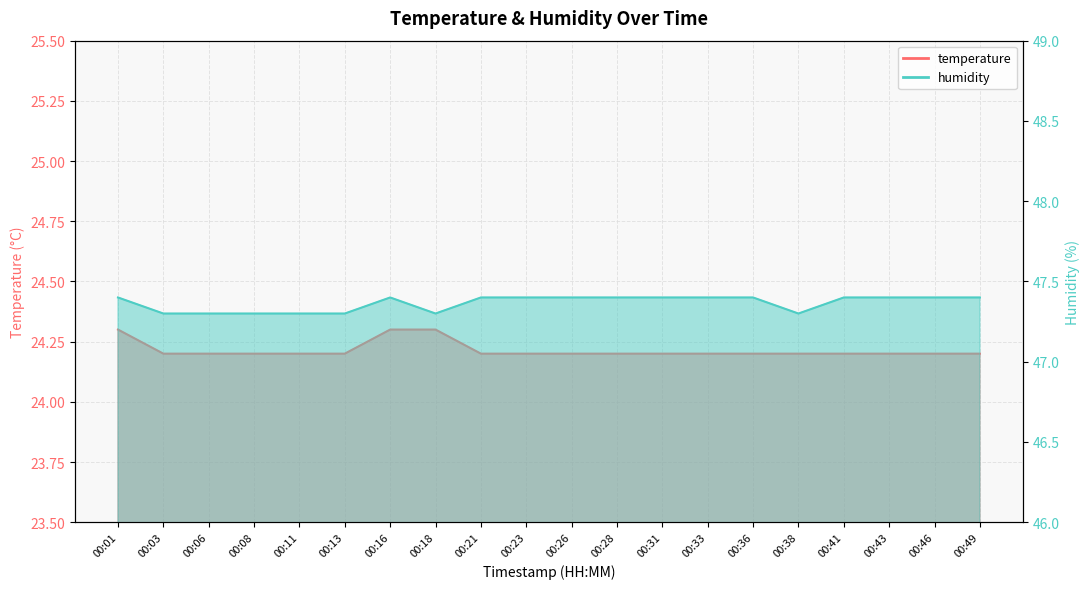

What is the spread (max minus min) of values at 00:18?

23.0